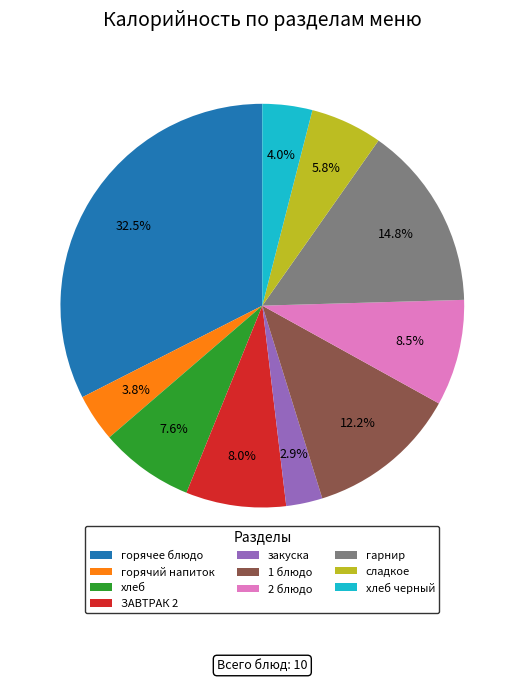

What is the largest slice in the pie chart?

горячее блюдо